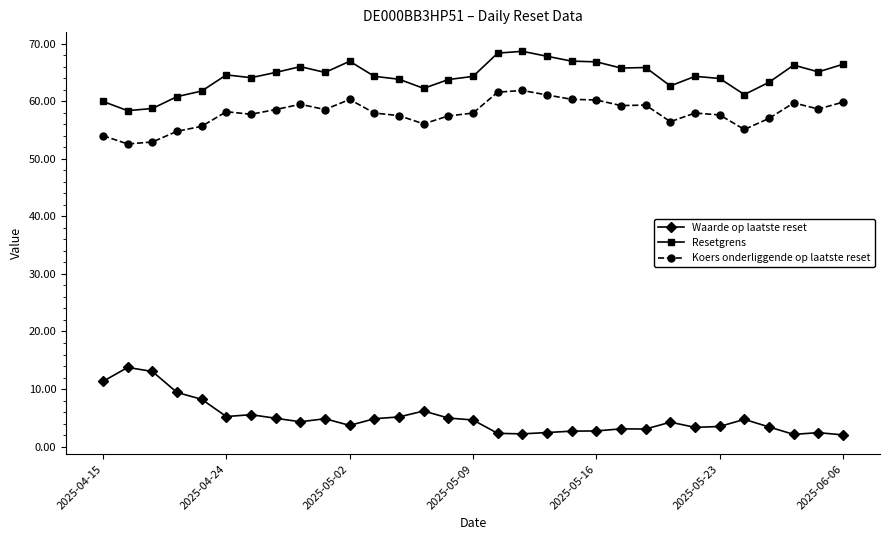

True or false: Resetgrens has more than 2 points higher than both neighbors.

True